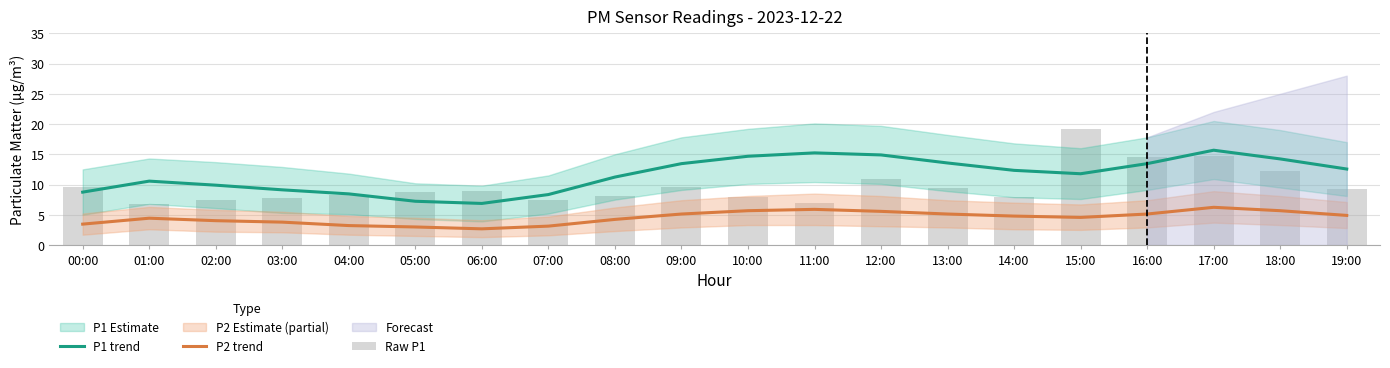

At how many categories does at least one series exceed 18?

1